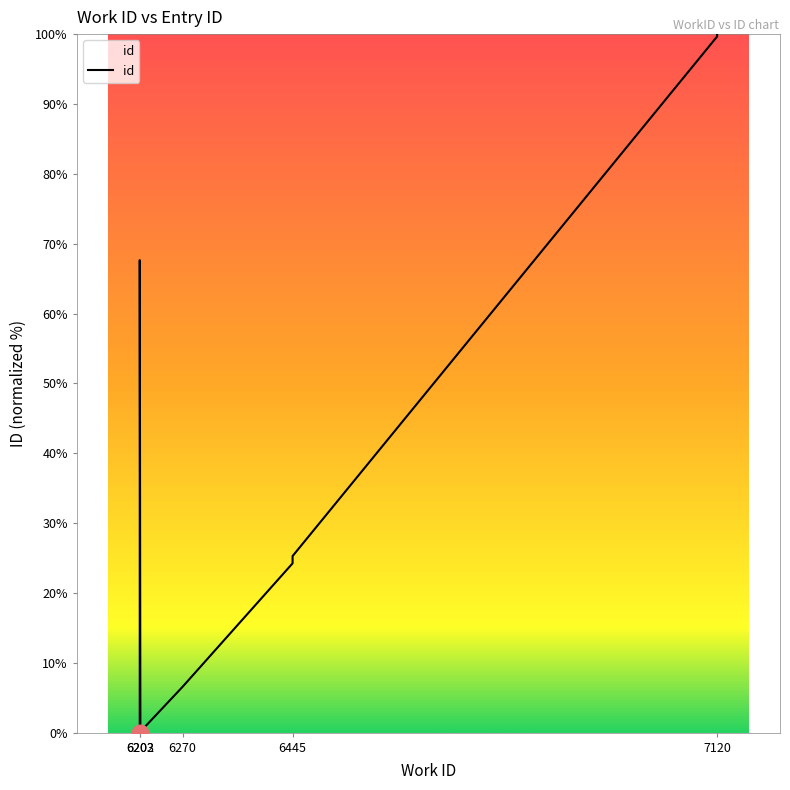

What position from the left is 5?

6